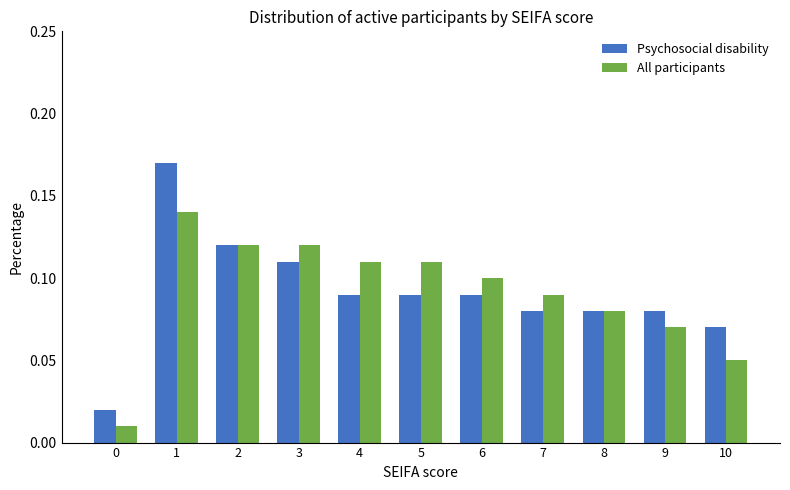

The Psychosocial disability series shows 0.0 at 2. True or false?

False